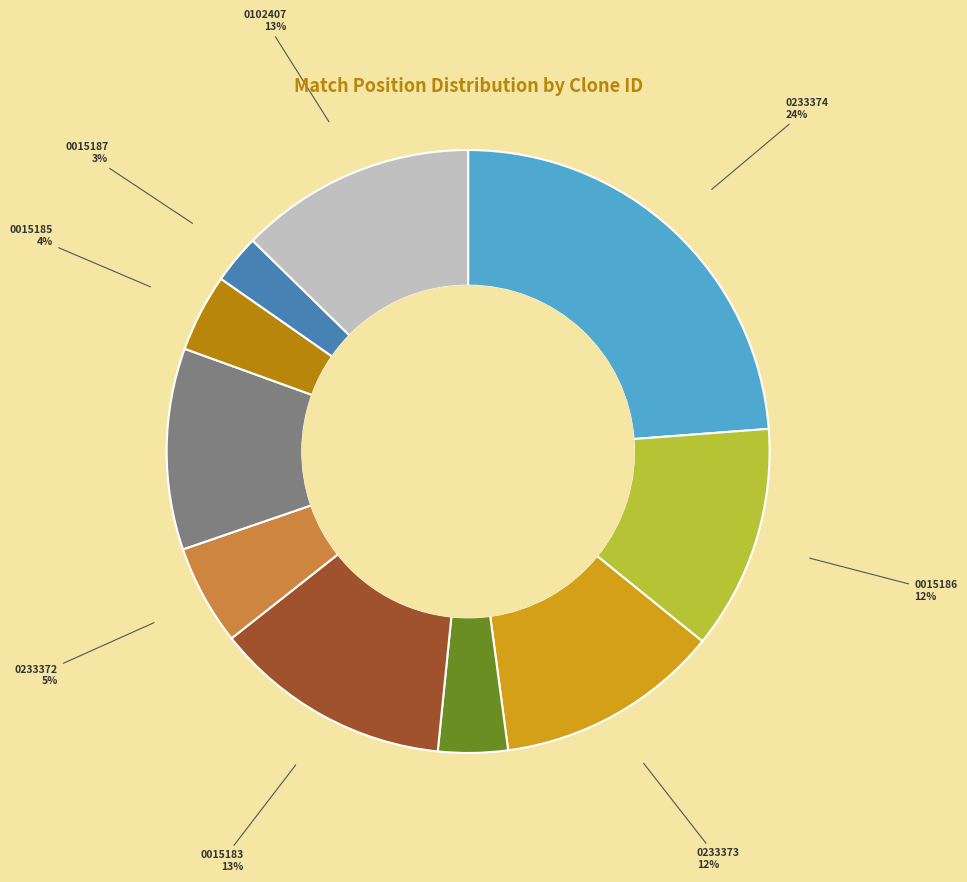

How many slices are in this pie chart?

10